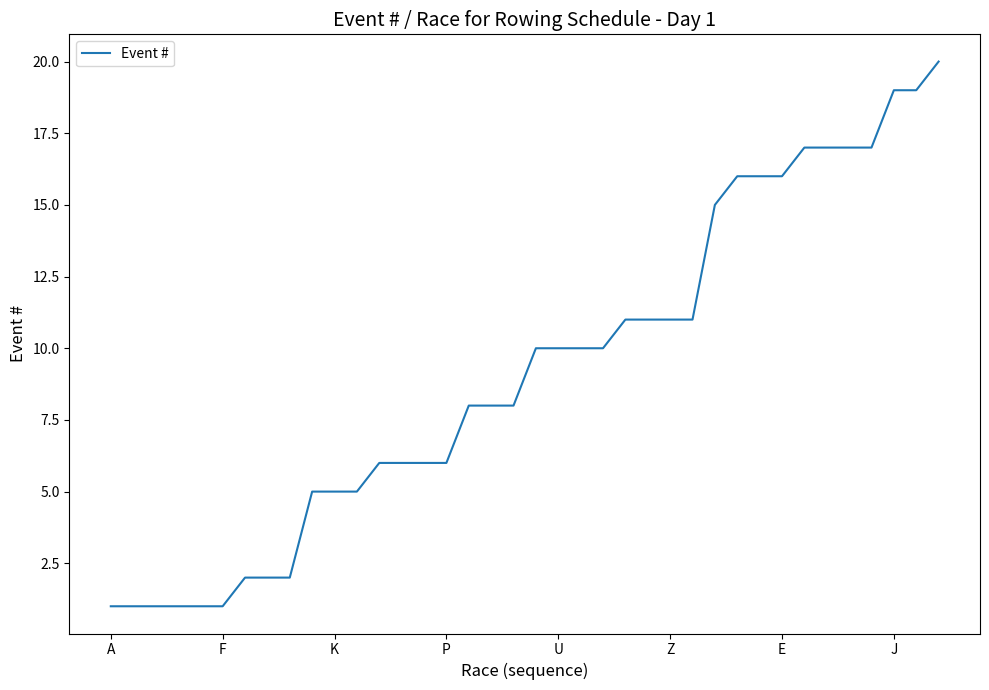

What is the greatest value displayed?

20